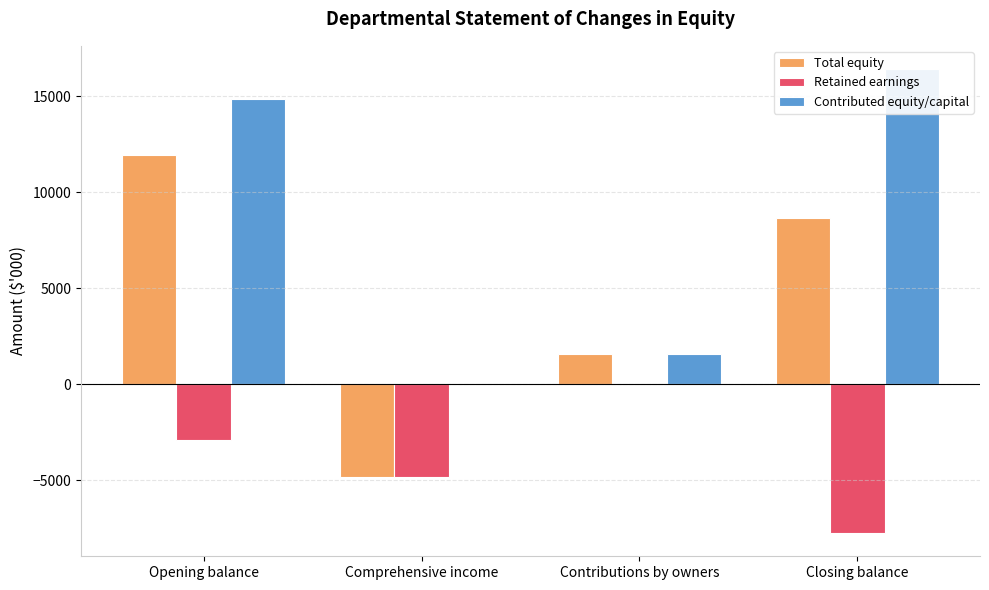

Reading right to left, list all the values displayed in this chart.

Total equity: 8677.5	1563.0	-4835.5	11950.0
Retained earnings: -7754.5	0.0	-4835.5	-2919.0
Contributed equity/capital: 16415.0	1563.0	0.0	14852.0